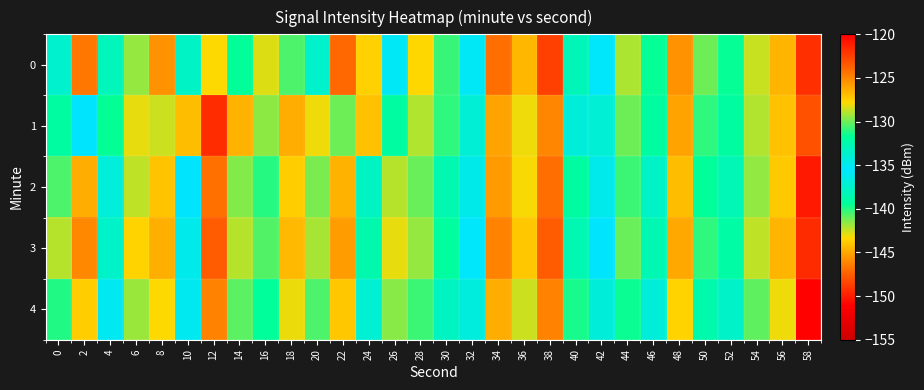

Between 46 and 44, which is larger?

44